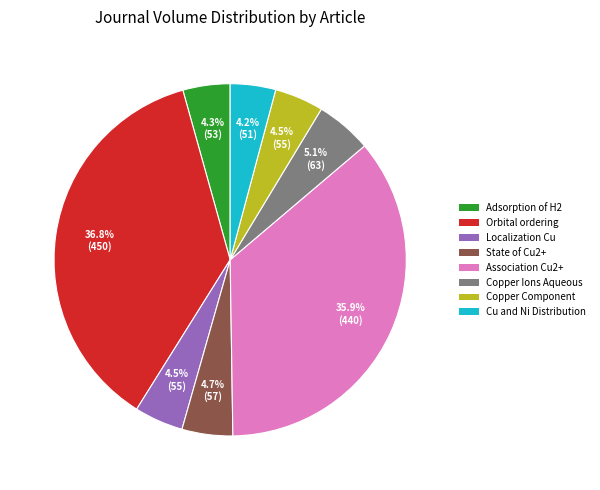

Does any single category account for the majority?

No